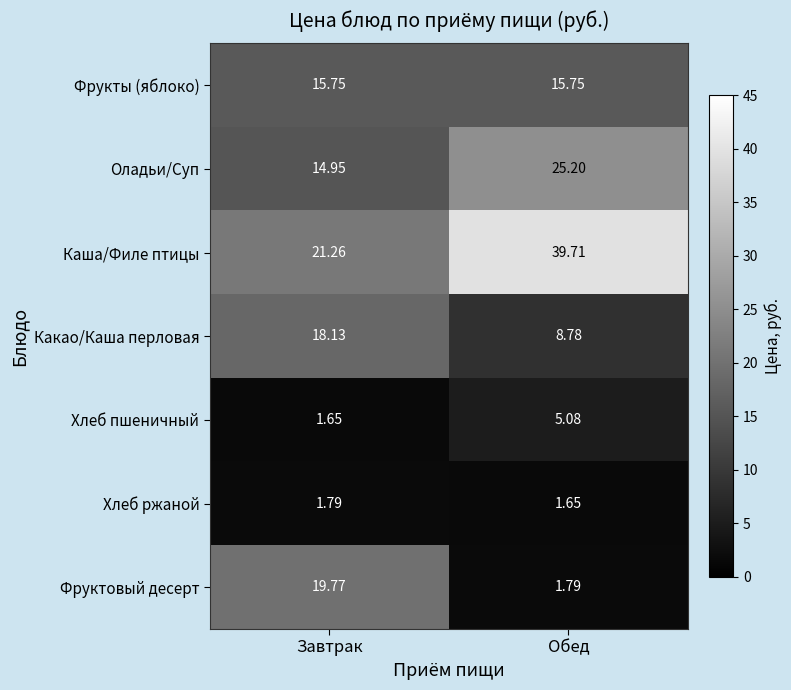

Count the number of data series in this chart.

7